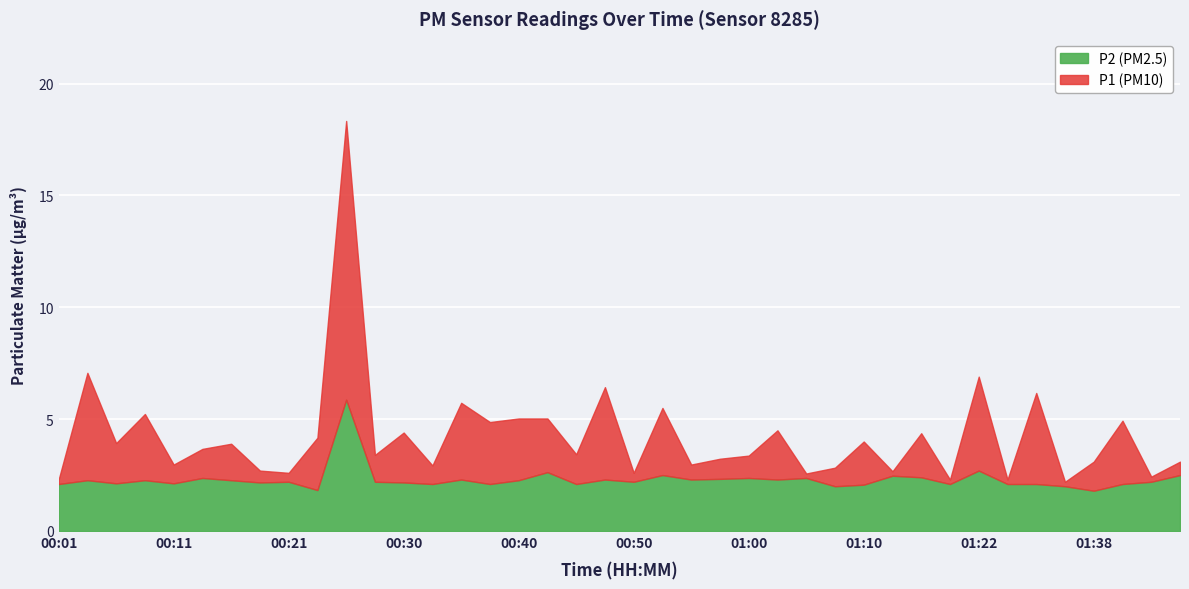

What is the greatest value displayed?

18.3